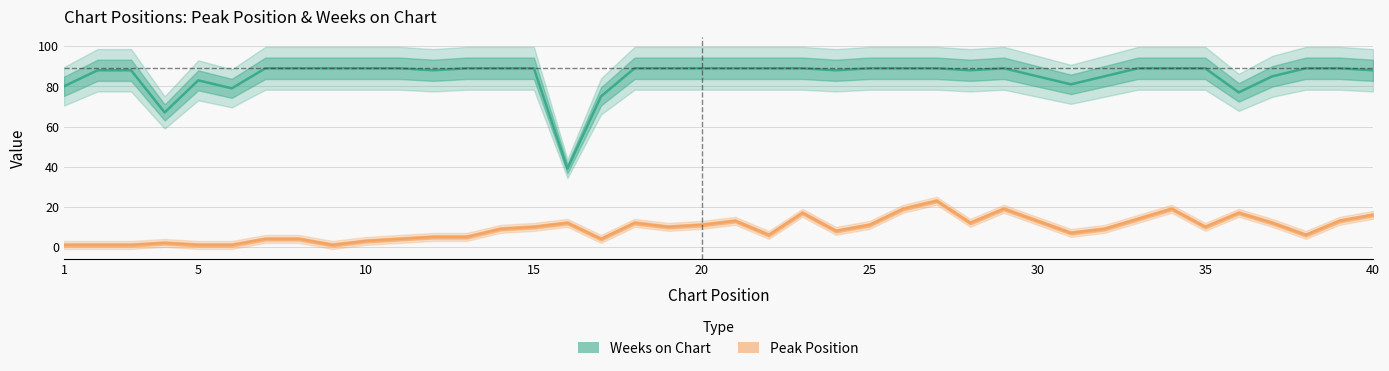

Read the Weeks on Chart value at 1.

80